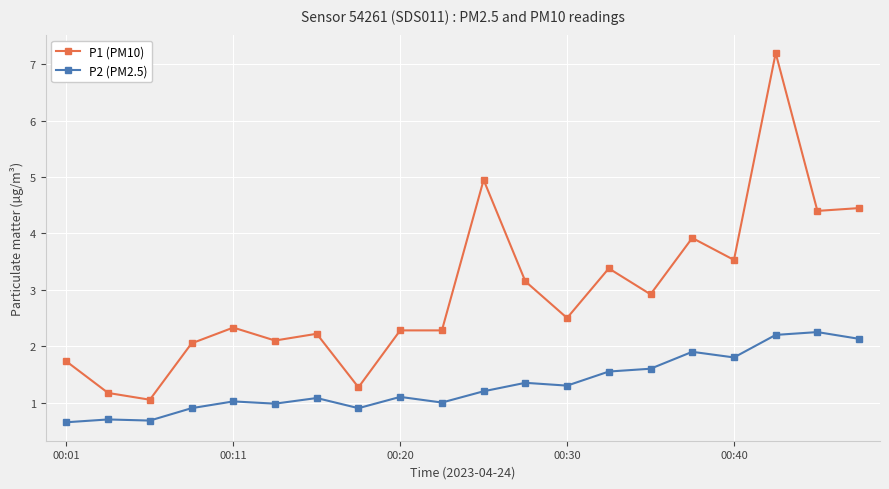

What is the highest value of the P1 (PM10) series?

7.2